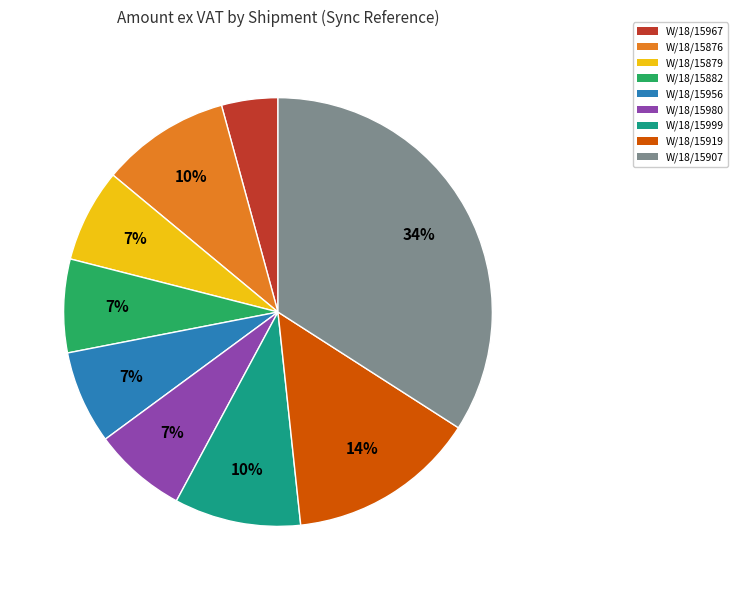

How many segments does this pie chart have?

9